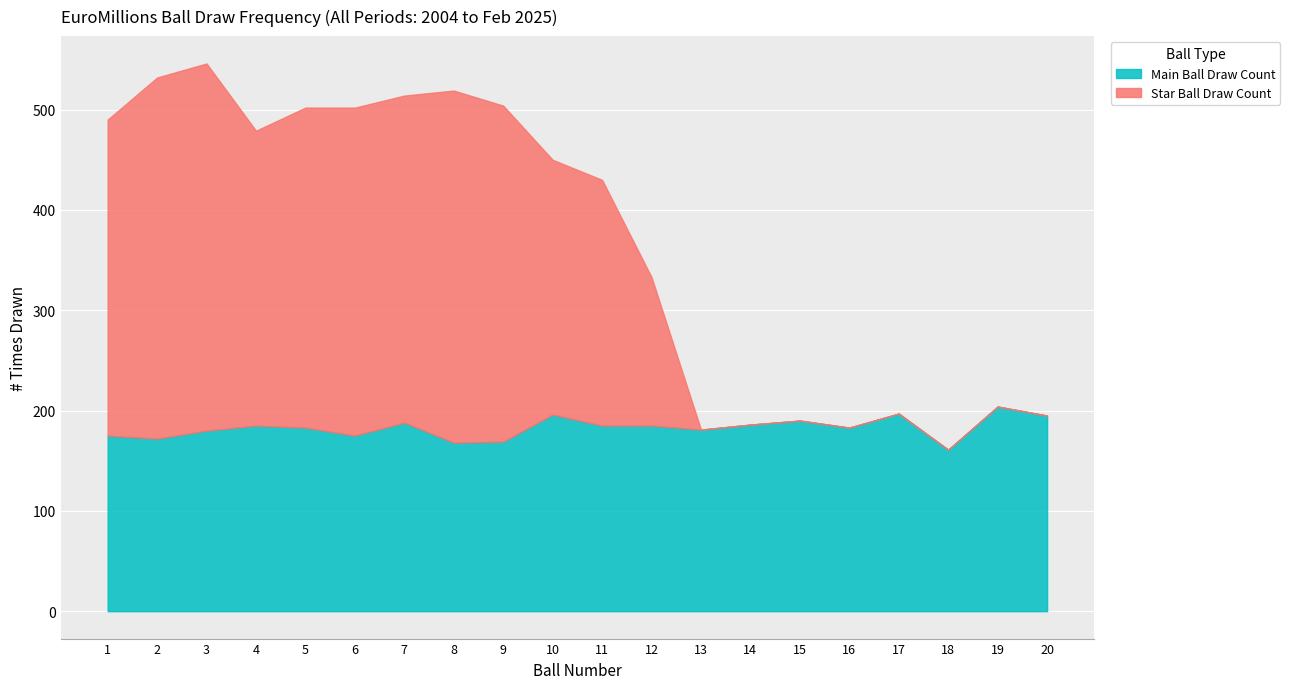

Between 14 and 9, which is larger?

14